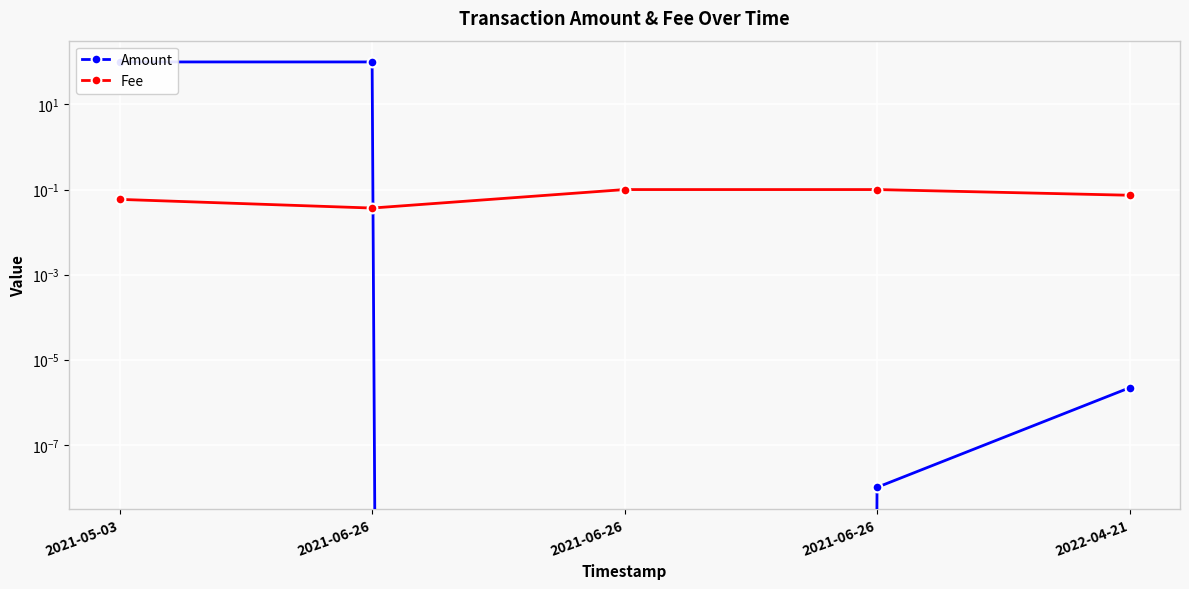

How many distinct data groups are displayed?

2